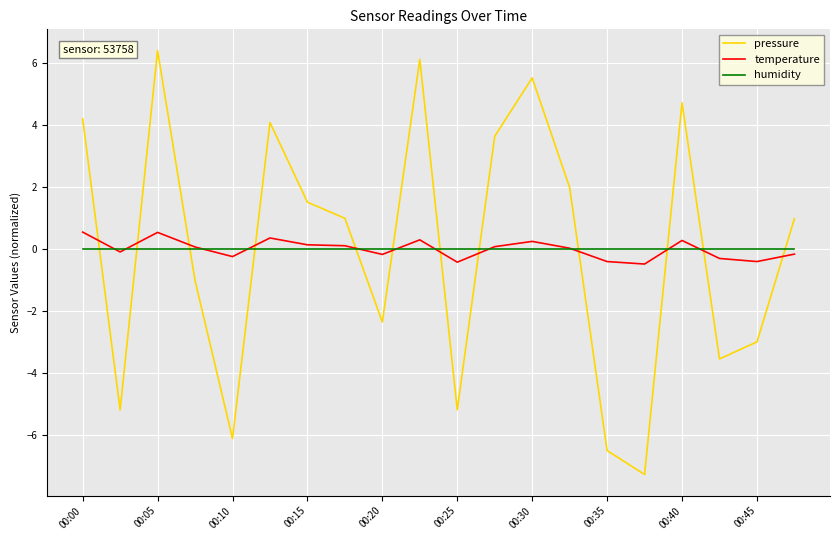

Which series has the largest range (max minus min)?

pressure